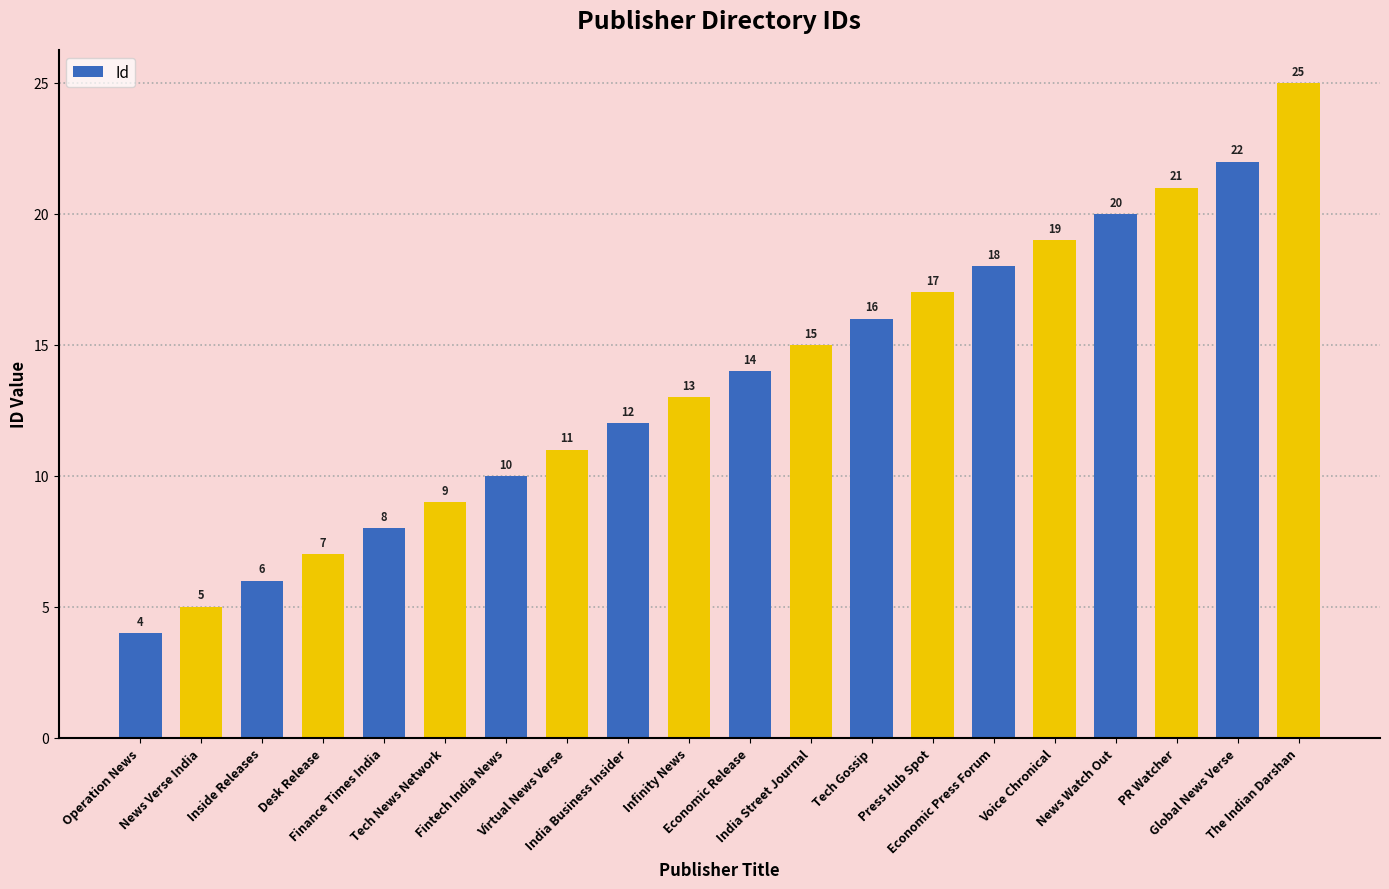

Reading left to right, list all the values displayed in this chart.

Operation News=4	News Verse India=5	Inside Releases=6	Desk Release=7	Finance Times India=8	Tech News Network=9	Fintech India News=10	Virtual News Verse=11	India Business Insider=12	Infinity News=13	Economic Release=14	India Street Journal=15	Tech Gossip=16	Press Hub Spot=17	Economic Press Forum=18	Voice Chronical=19	News Watch Out=20	PR Watcher=21	Global News Verse=22	The Indian Darshan=25